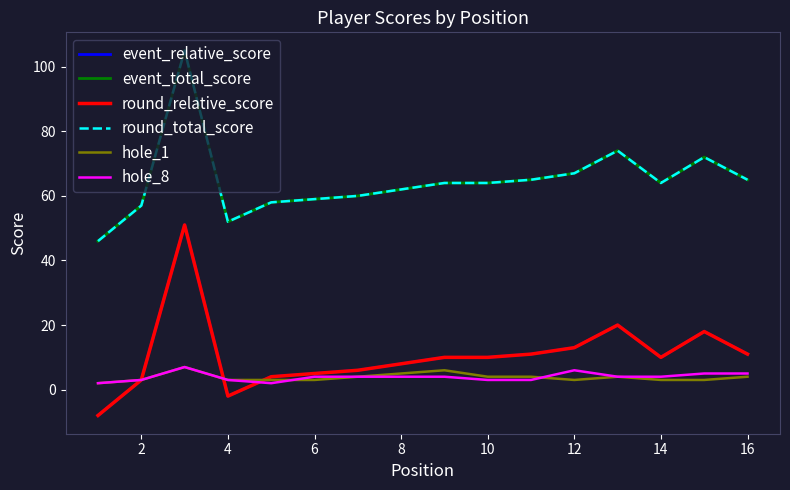

What is the difference between the maximum and minimum values in the round_total_score series?

59